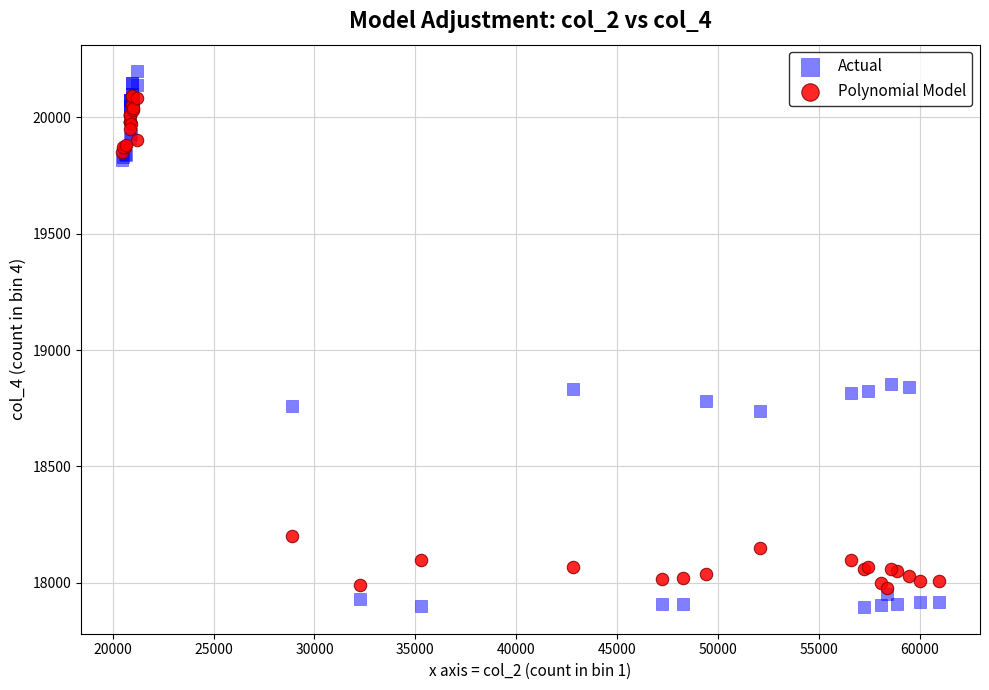

Which series contains the lowest Y value?

Actual